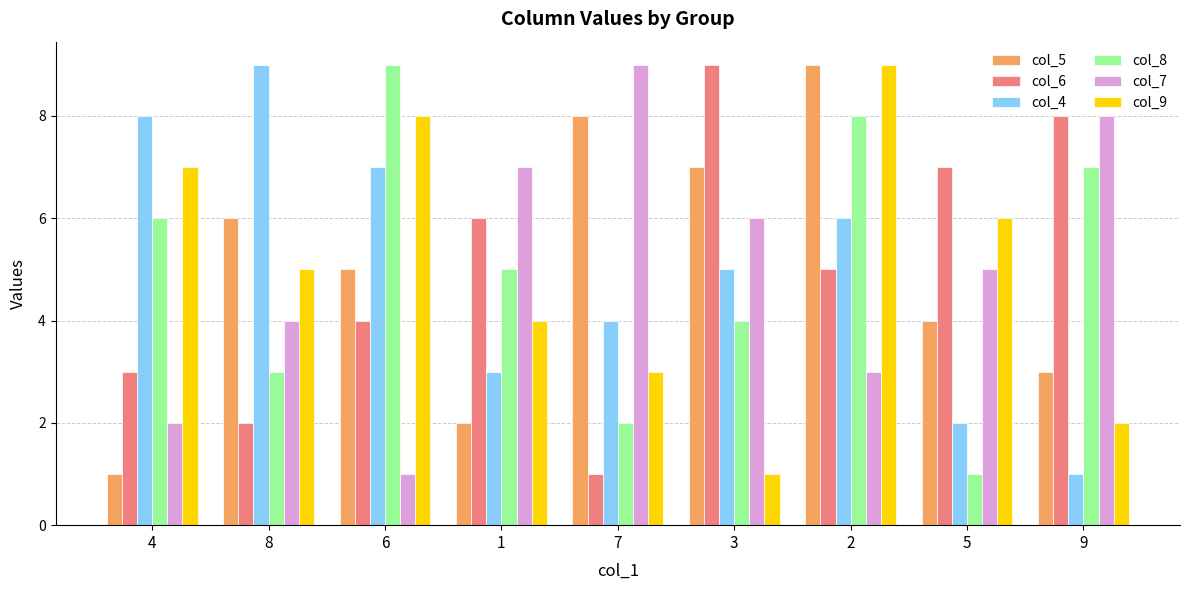

What position from the right is 5?

2